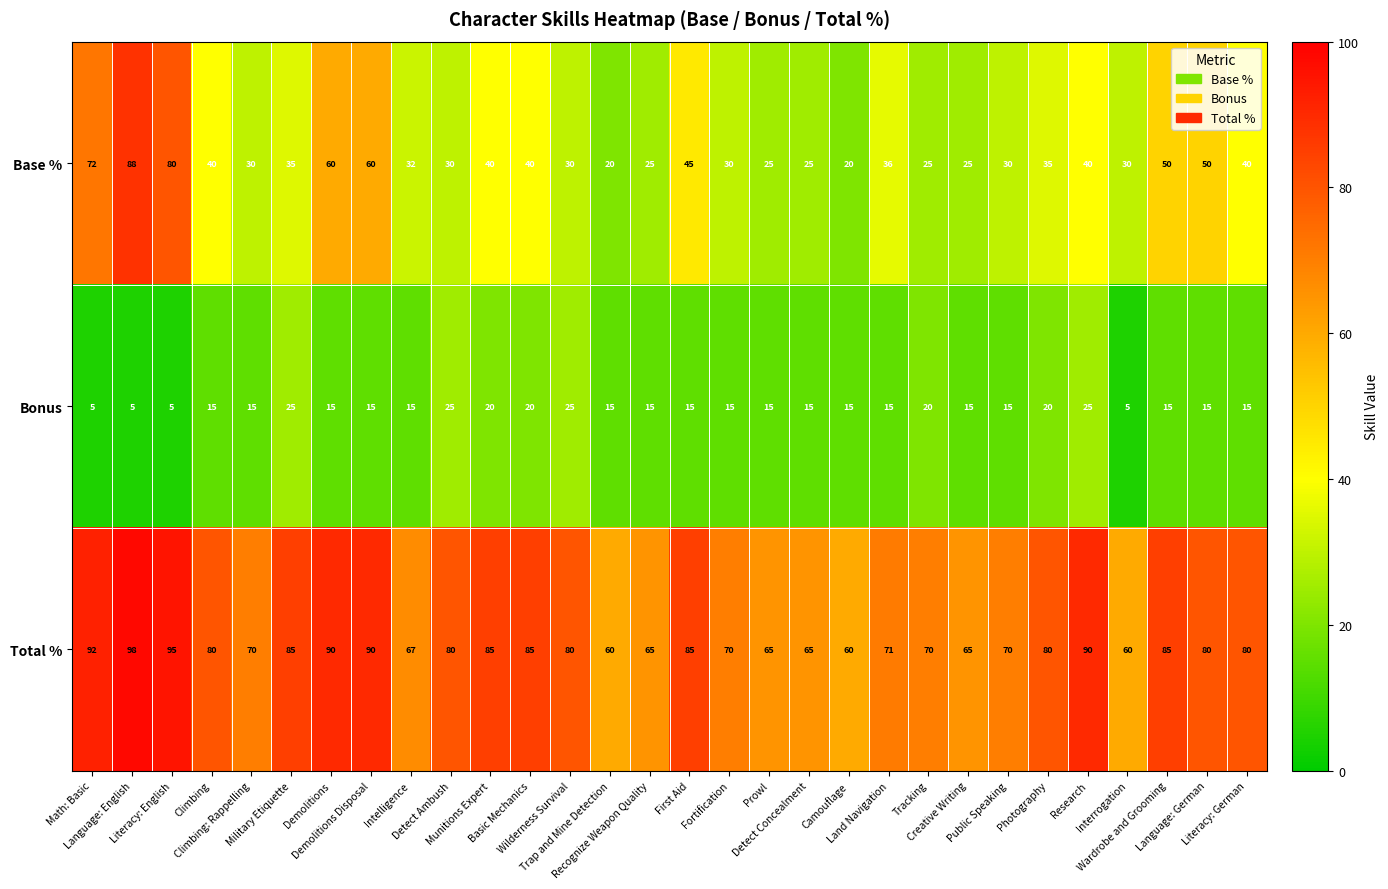

Which series has the largest range (max minus min)?

Base %